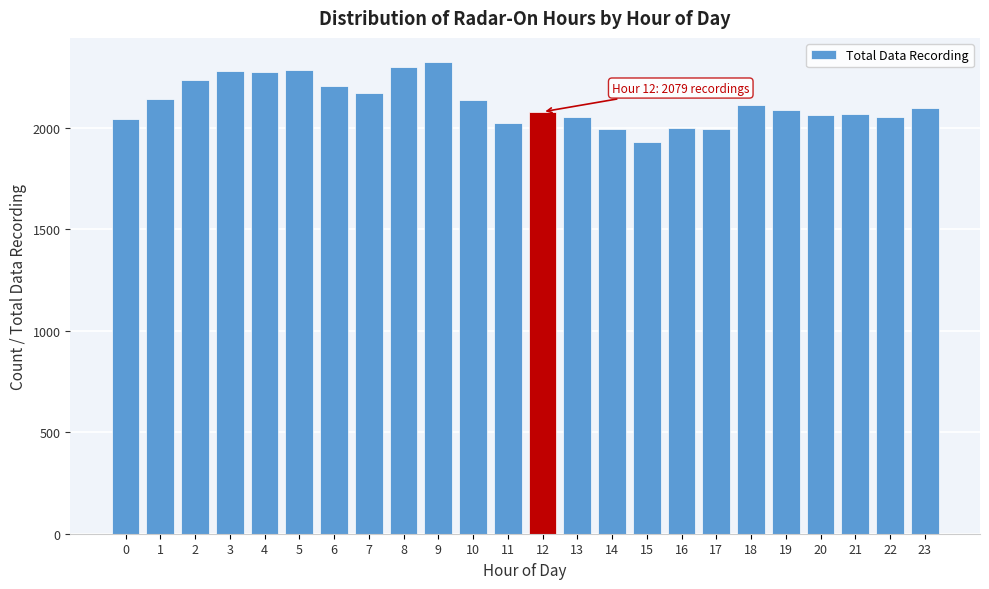

The value at 21 is 727. True or false?

False